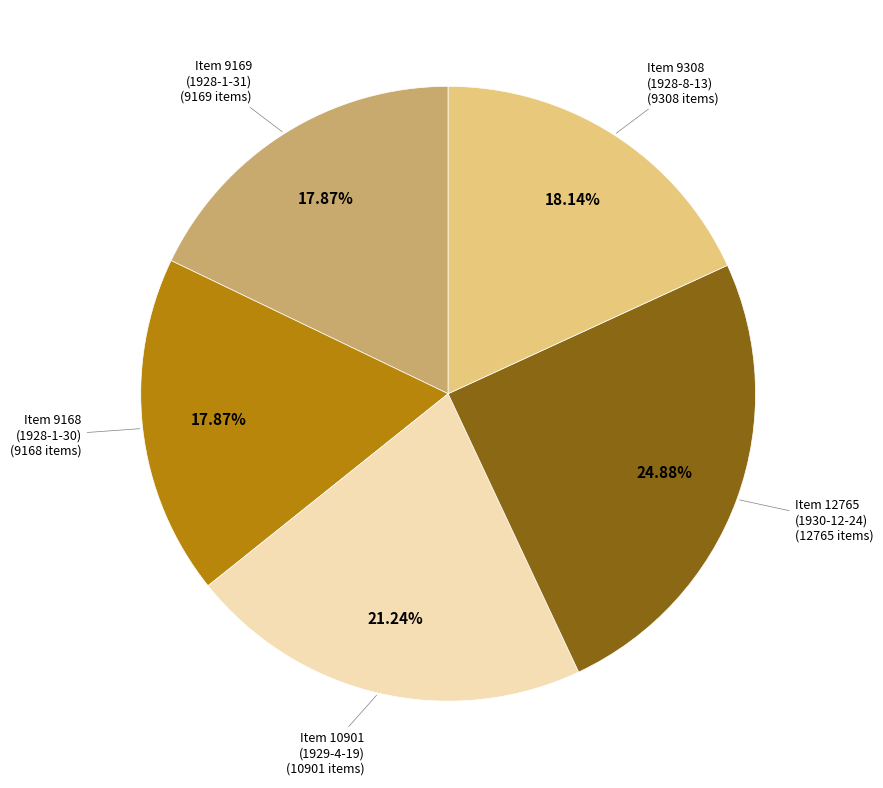

Is there any slice that represents more than half of the pie?

No